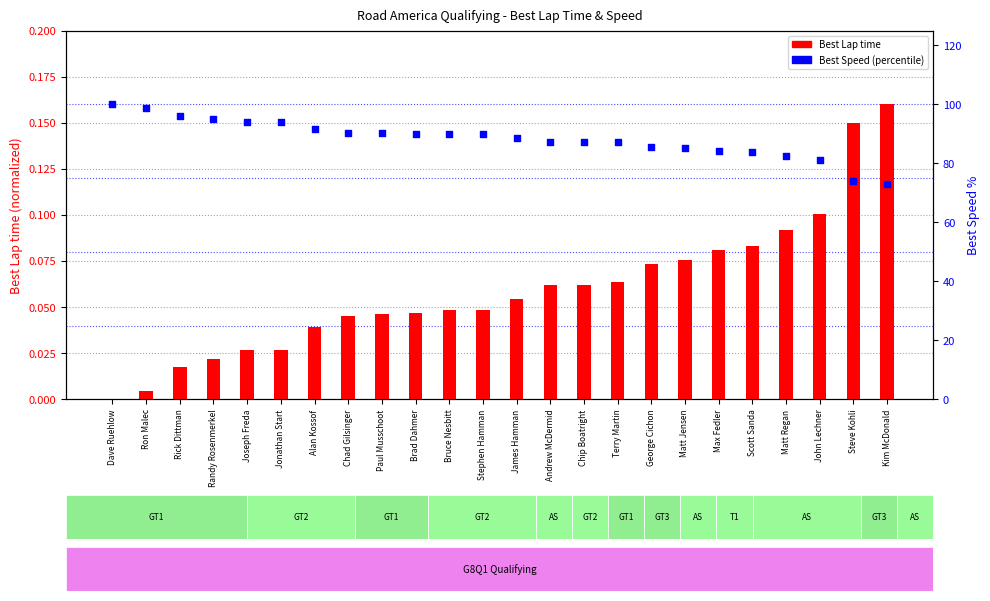

Which series has the largest total across all categories?

Best Speed (percentile)